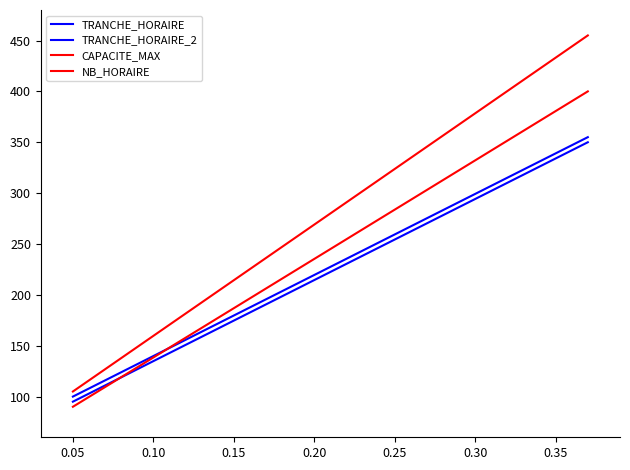

Is this an area chart (filled region under the line)?

No